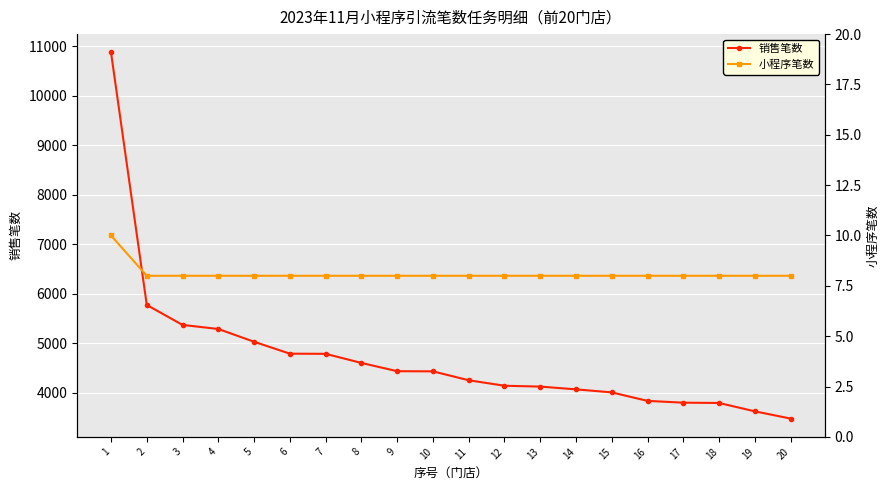

List the series in order of their peak value, lowest first.

小程序笔数, 销售笔数